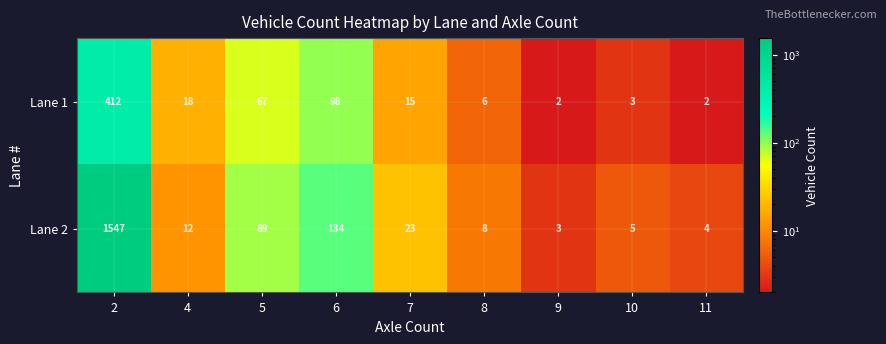

Which series has the largest total across all categories?

Lane 2